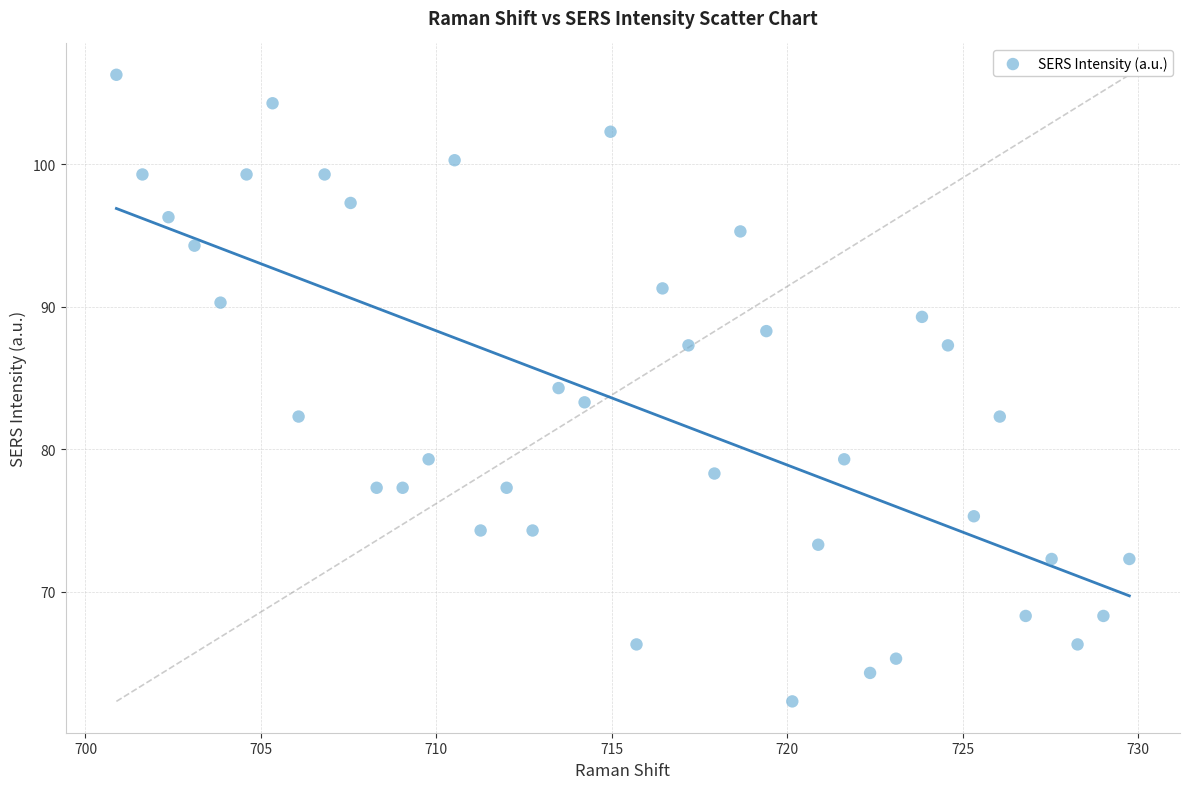

What is the range of X values (max minus min)?

28.9